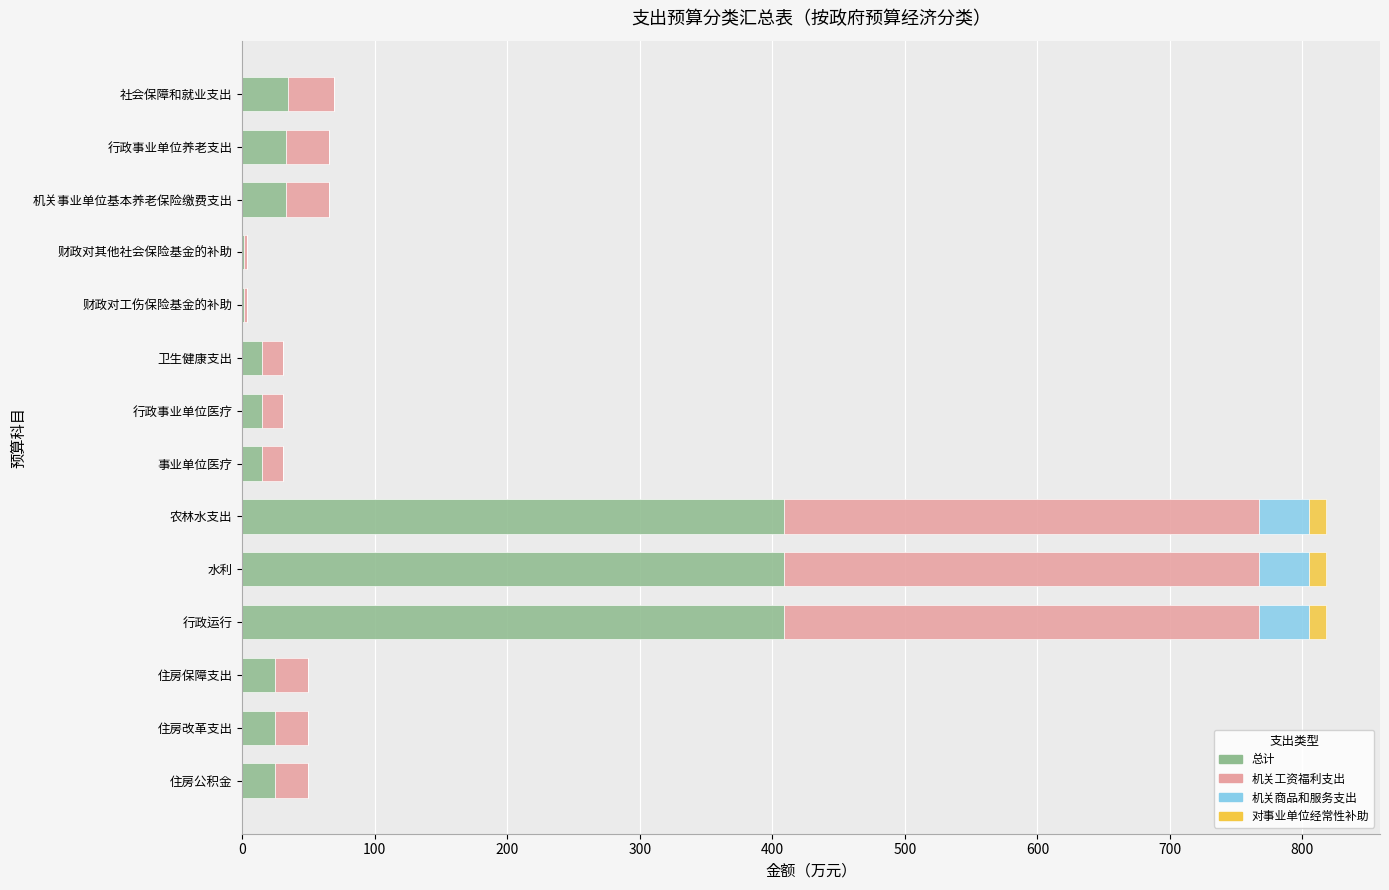

How many data points does each series have?

14